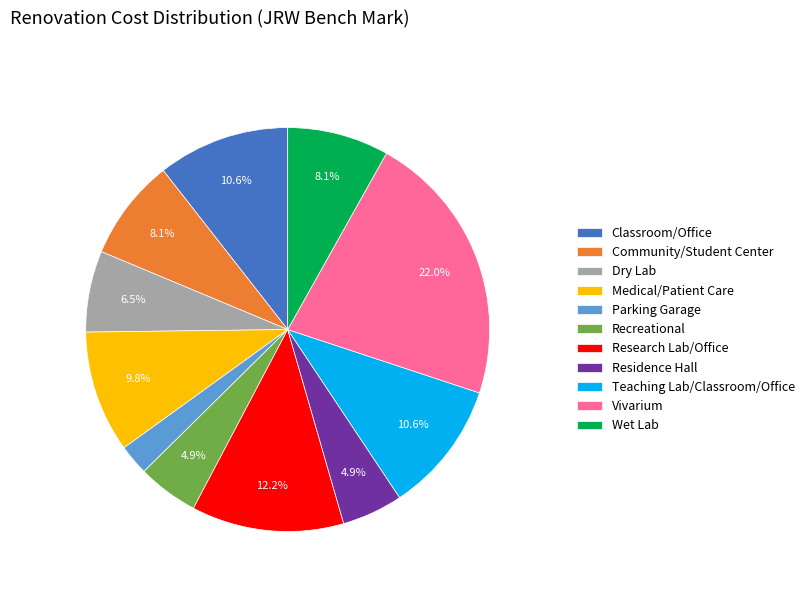

Is there any slice that represents more than half of the pie?

No